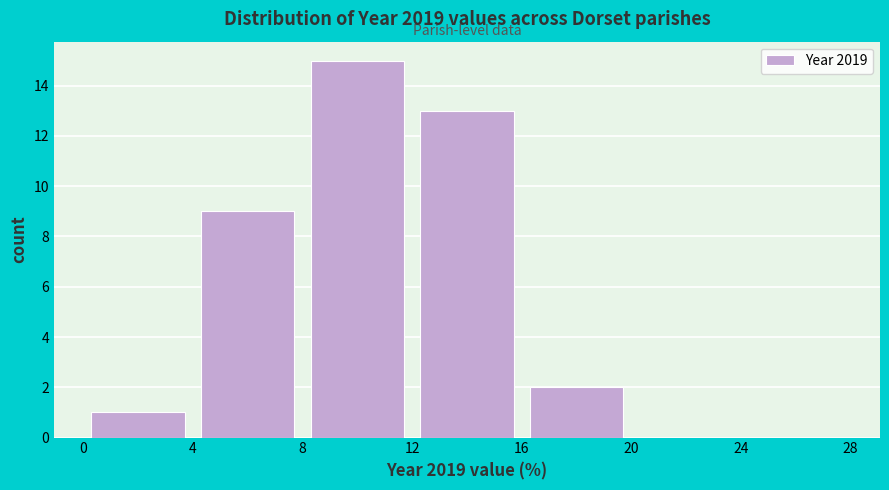

Reading left to right, transcribe this chart: for each bar, give the range it covers on the x-axis and its height. The values are not printed on the chart, so give them approximately, as read against the axis.

0 to 4: 1
4 to 8: 9
8 to 12: 15
12 to 16: 13
16 to 20: 2
20 to 24: 0
24 to 28: 0